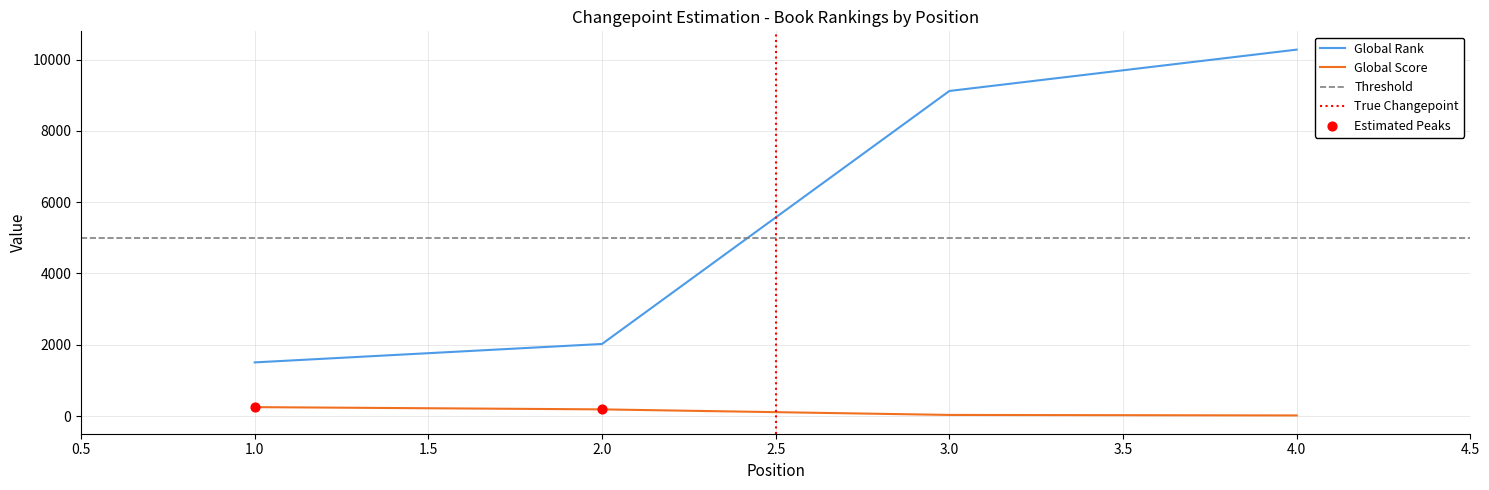

What are all the series names shown in the legend?

Global Rank, Global Score